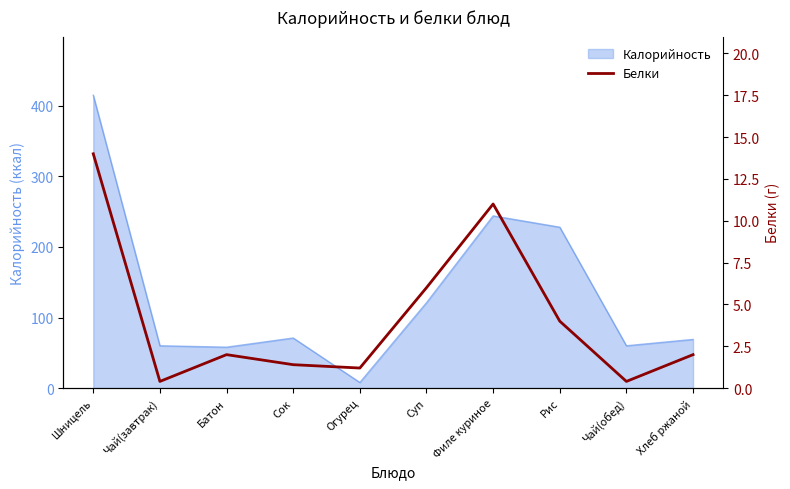

Is it true that the value at Чай(завтрак) is 0.1?

False